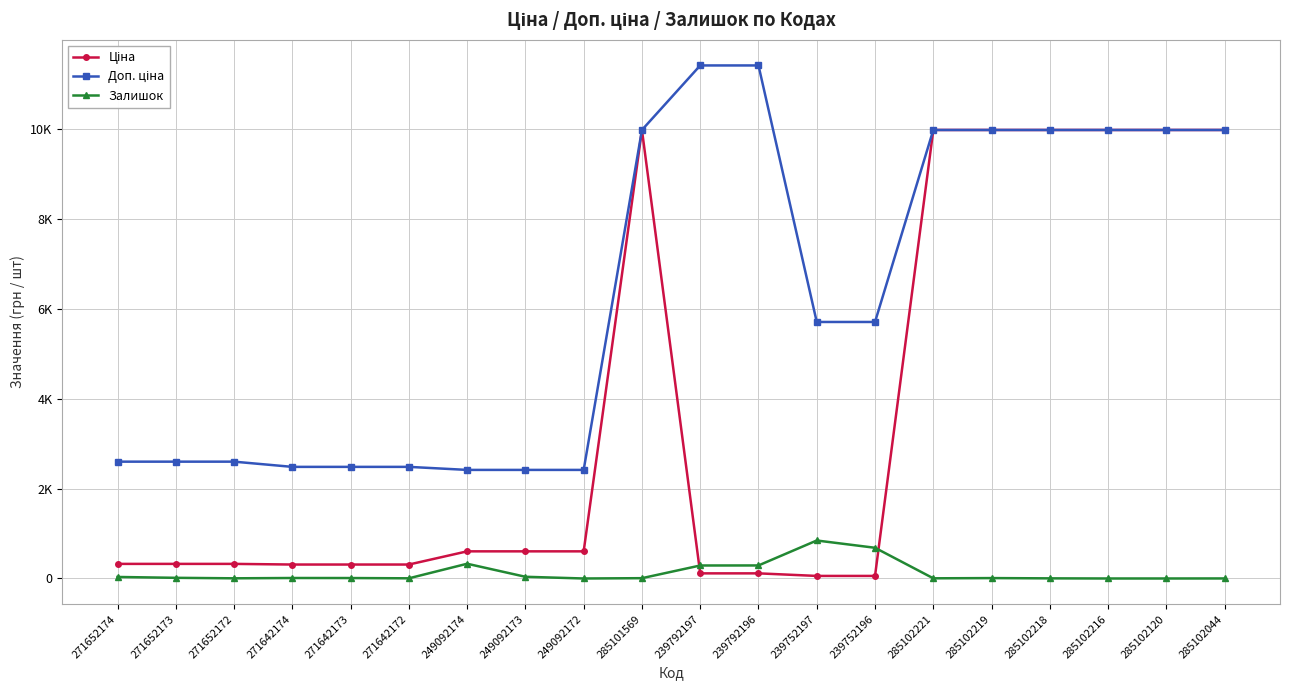

What is the value of the Доп. ціна point at the 18th from the left?

9975.0